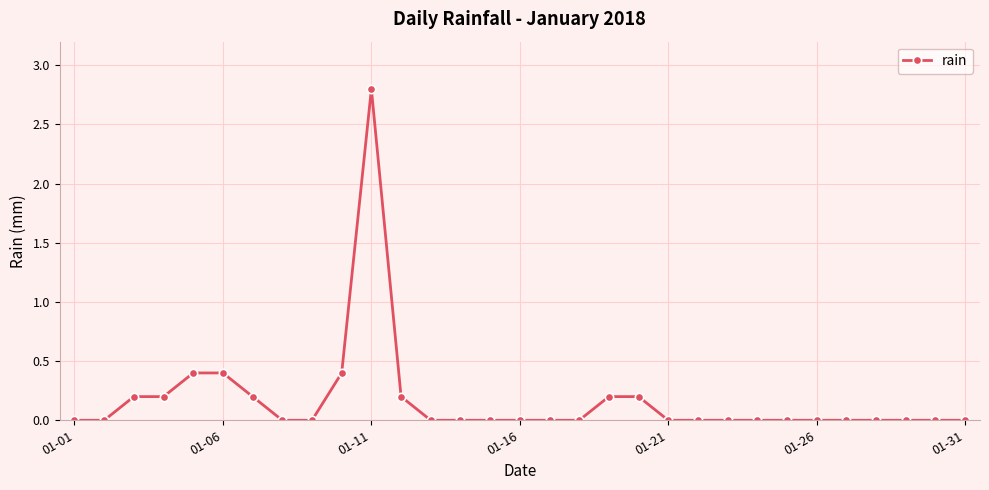

True or false: there are more than 0 points higher than both neighbors.

True